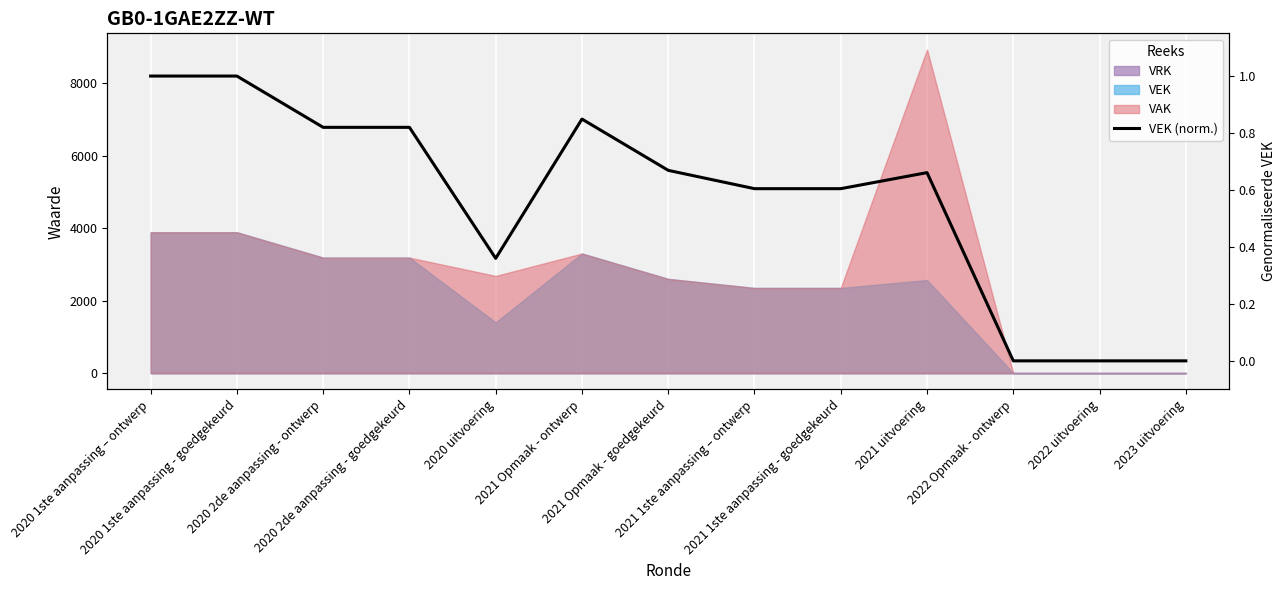

What position from the right is 2020 1ste aanpassing - goedgekeurd?

12